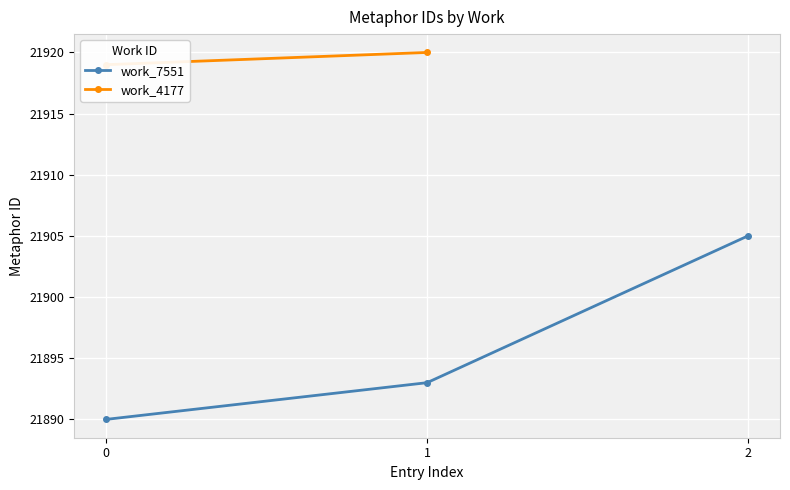

What is the greatest value displayed?

21905